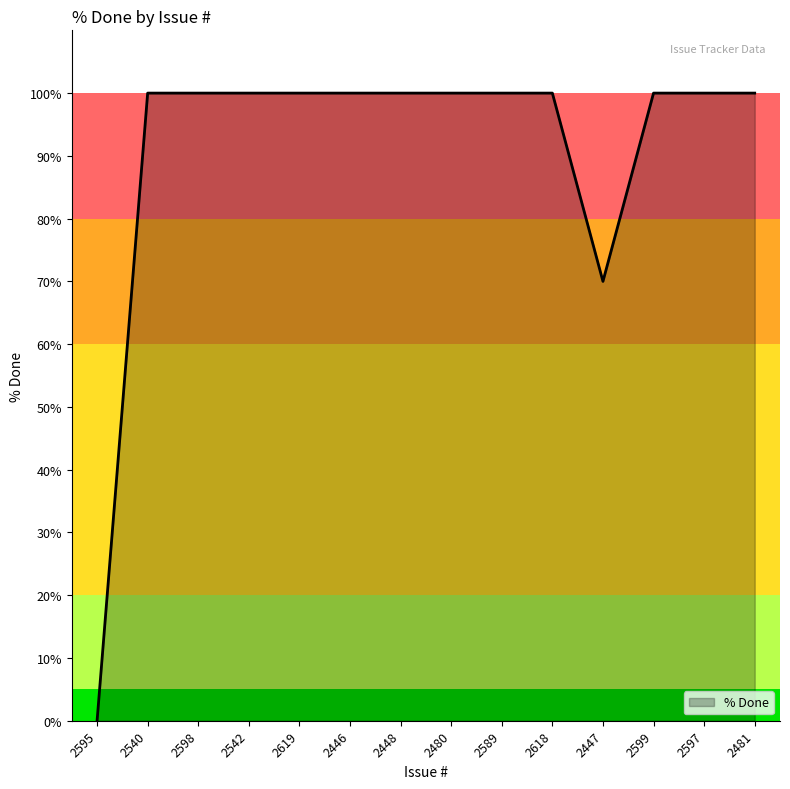

What is the sum of the values at 2619 and 2542?

200